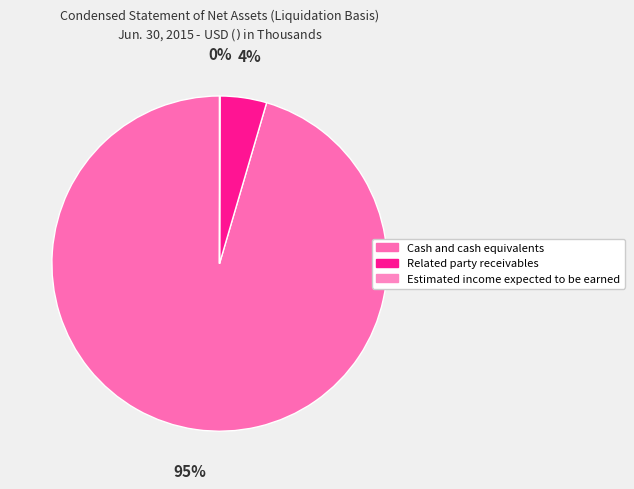

Is Cash and cash equivalents the majority of the pie?

Yes